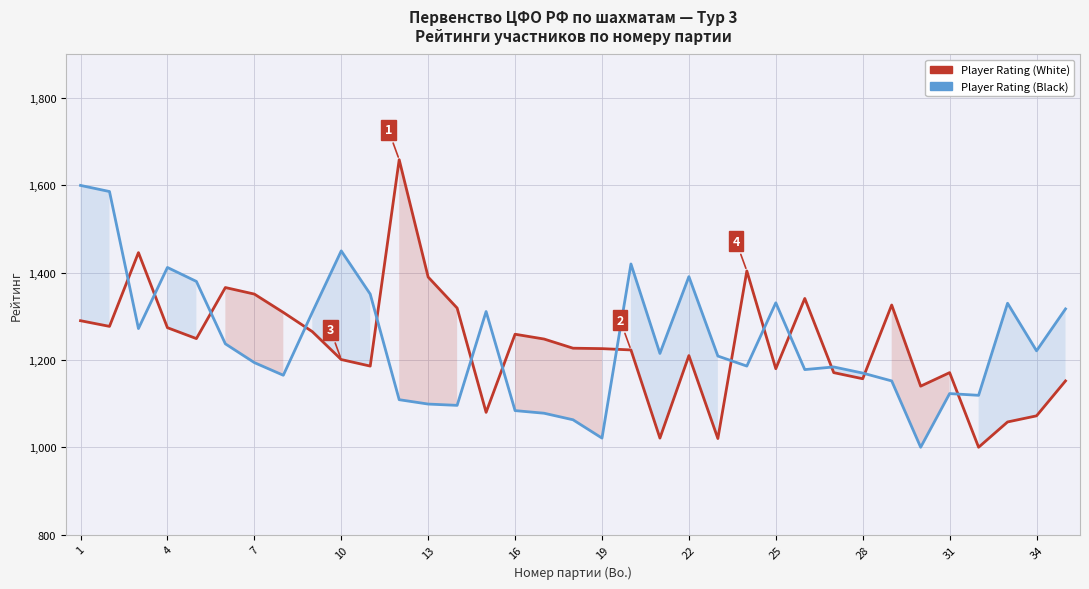

List the series in order of their peak value, lowest first.

Player Rating (Black), Player Rating (White)